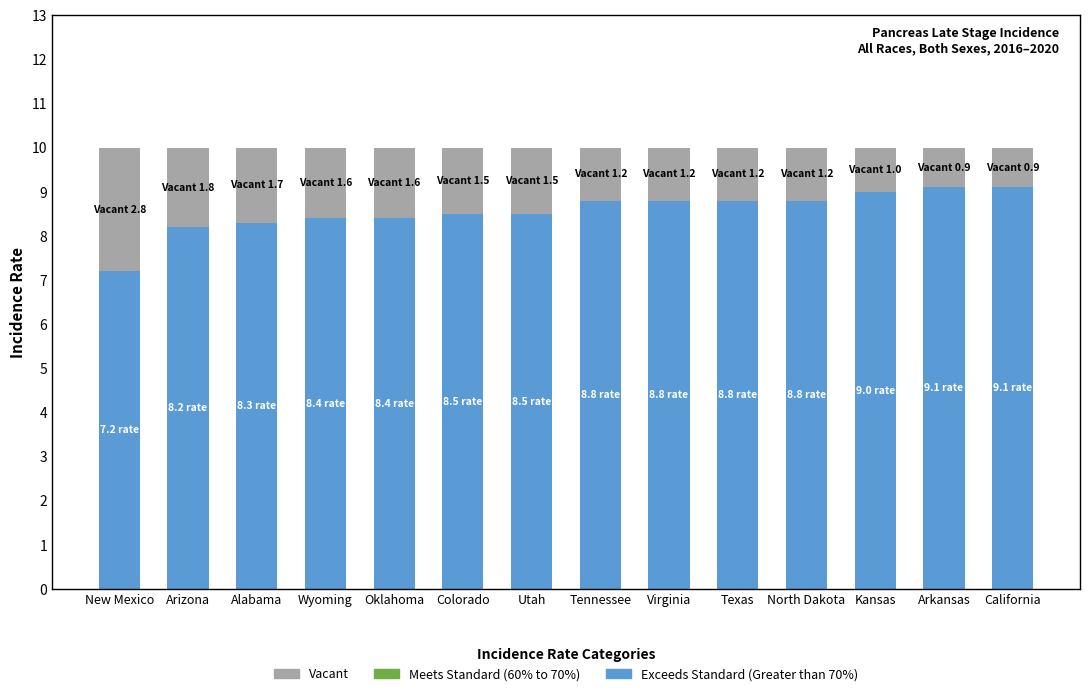

At which label does Exceeds Standard (Greater than 70%) reach its minimum?

New Mexico